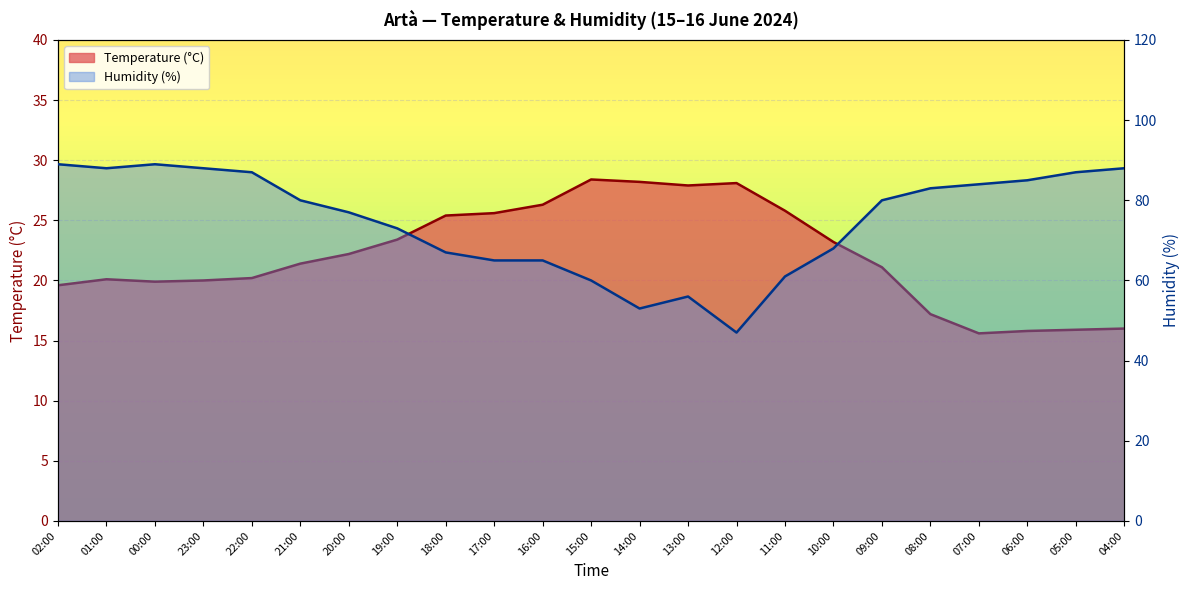

Reading right to left, transcribe all the data shown in this chart.

Temperature (°C): 16.0	15.9	15.8	15.6	17.2	21.1	23.2	25.8	28.1	27.9	28.2	28.4	26.3	25.6	25.4	23.4	22.2	21.4	20.2	20.0	19.9	20.1	19.6
Humidity (%): 88.0	87.0	85.0	84.0	83.0	80.0	68.0	61.0	47.0	56.0	53.0	60.0	65.0	65.0	67.0	73.0	77.0	80.0	87.0	88.0	89.0	88.0	89.0